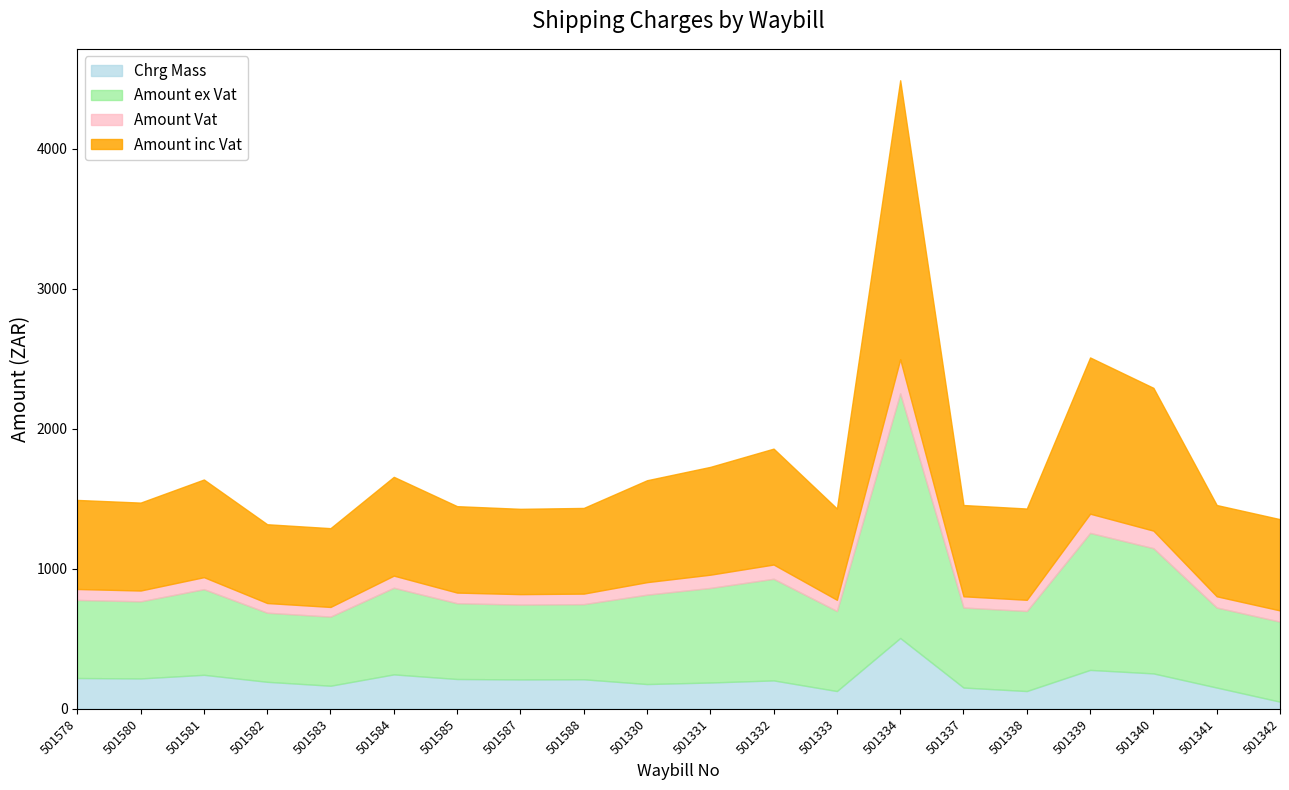

True or false: Chrg Mass and Amount Vat cross at least once.

True